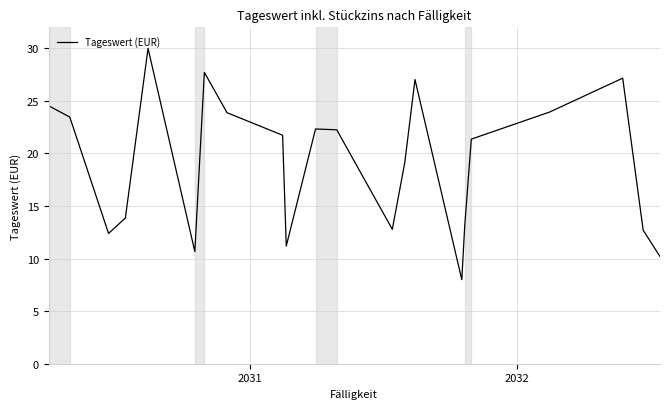

How many values exceed 21?

12